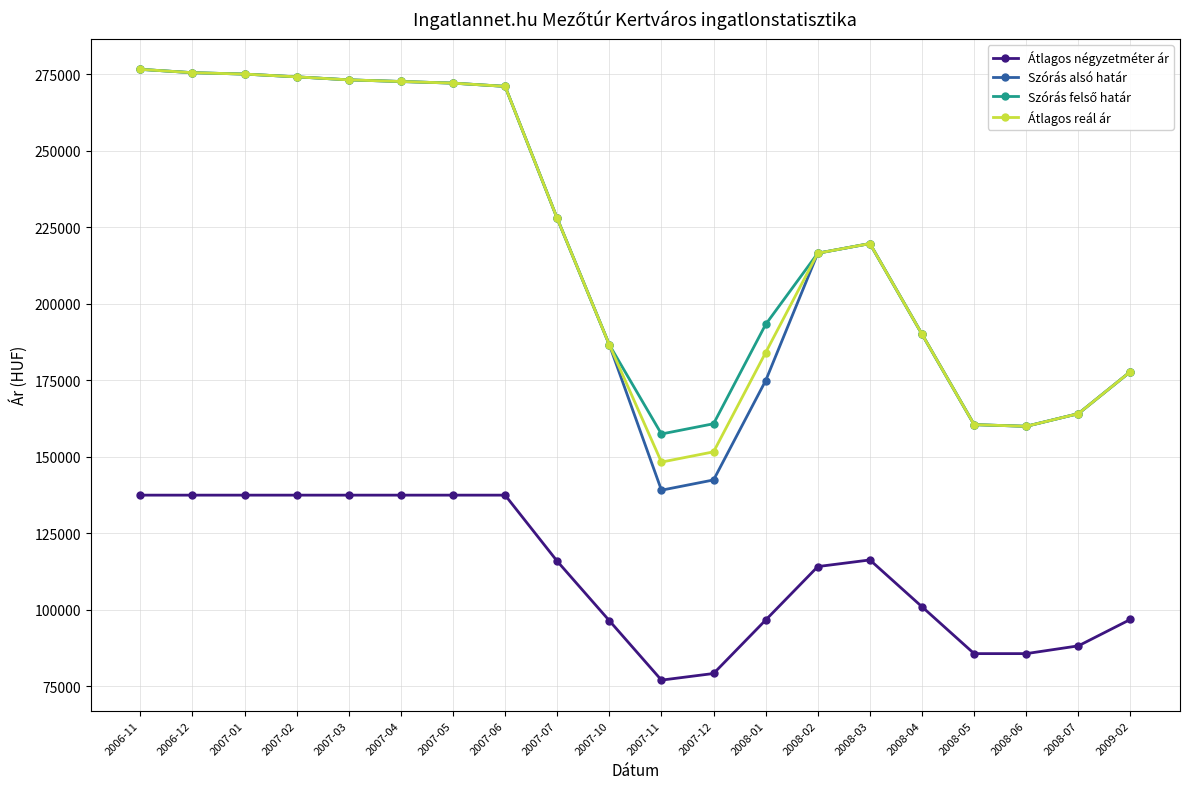

Which series has the largest range (max minus min)?

Szórás alsó határ